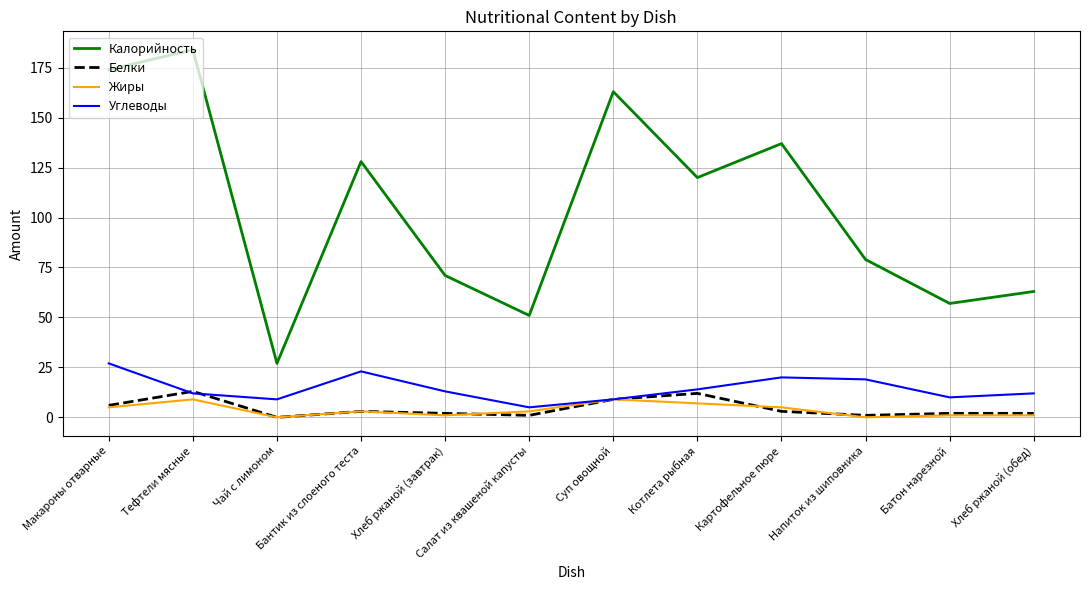

How many categories are shown in the chart?

12